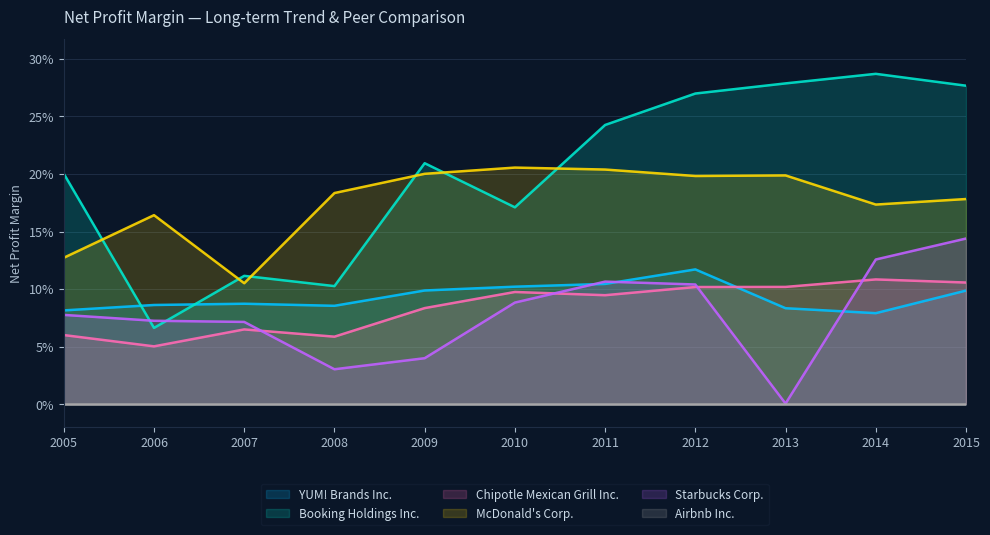

What is the maximum value shown in the chart?

0.3